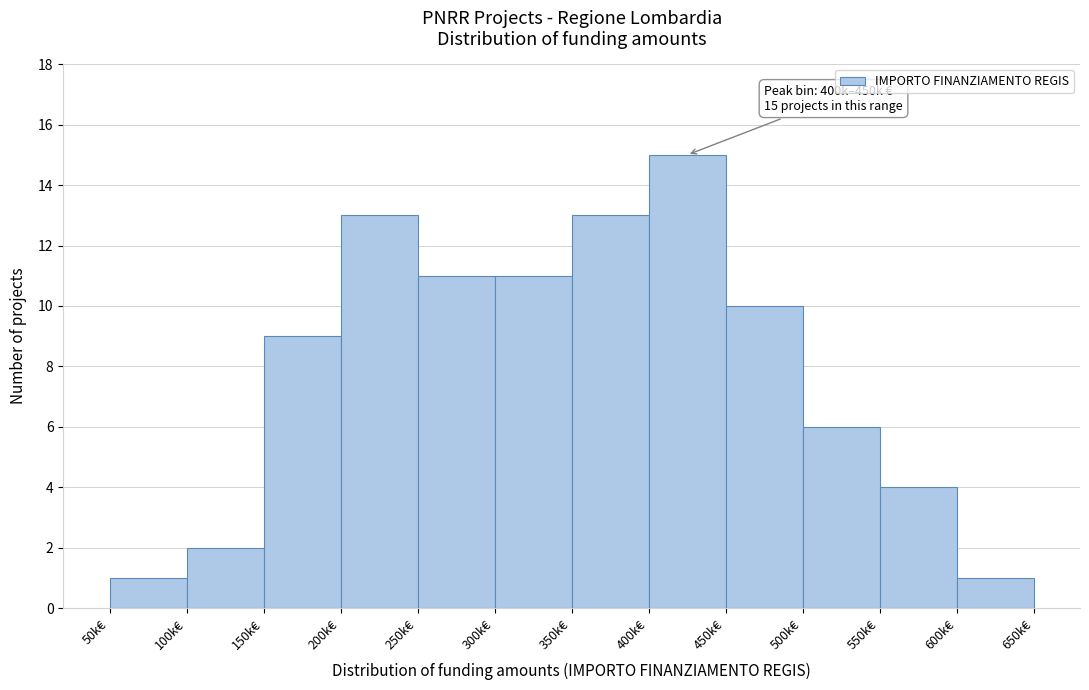

Reading left to right, transcribe all the data shown in this chart.

1	2	9	13	11	11	13	15	10	6	4	1